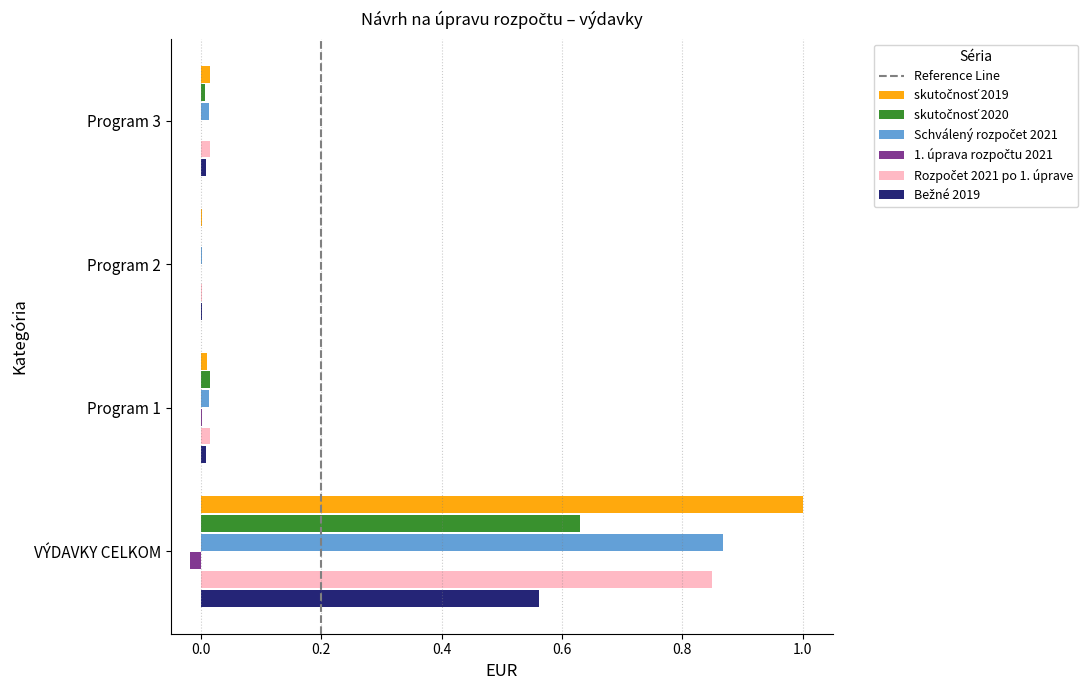

At which category is the sum across all series the highest?

VÝDAVKY CELKOM